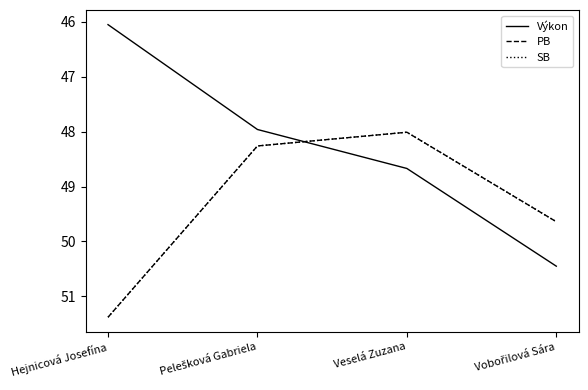

Does the chart display data point markers on the line(s)?

No